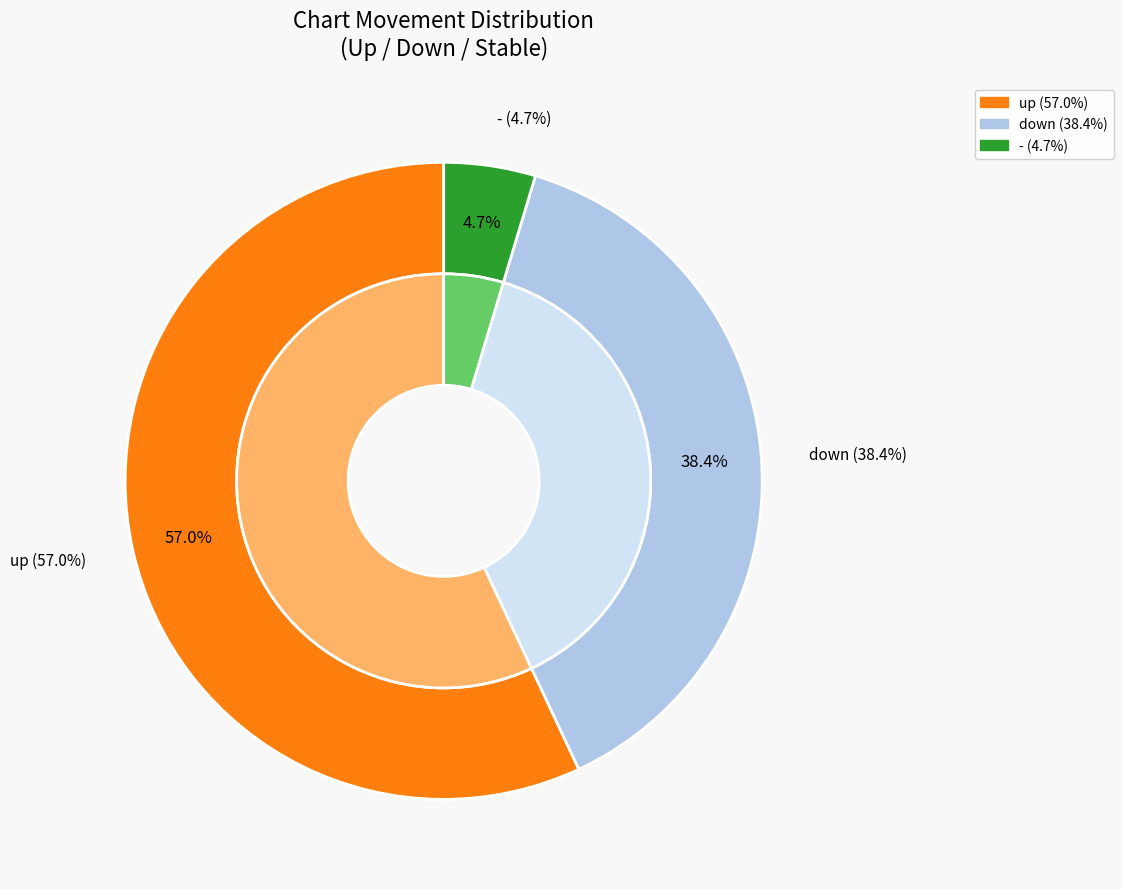

The - slice represents 20% of the pie. True or false?

False